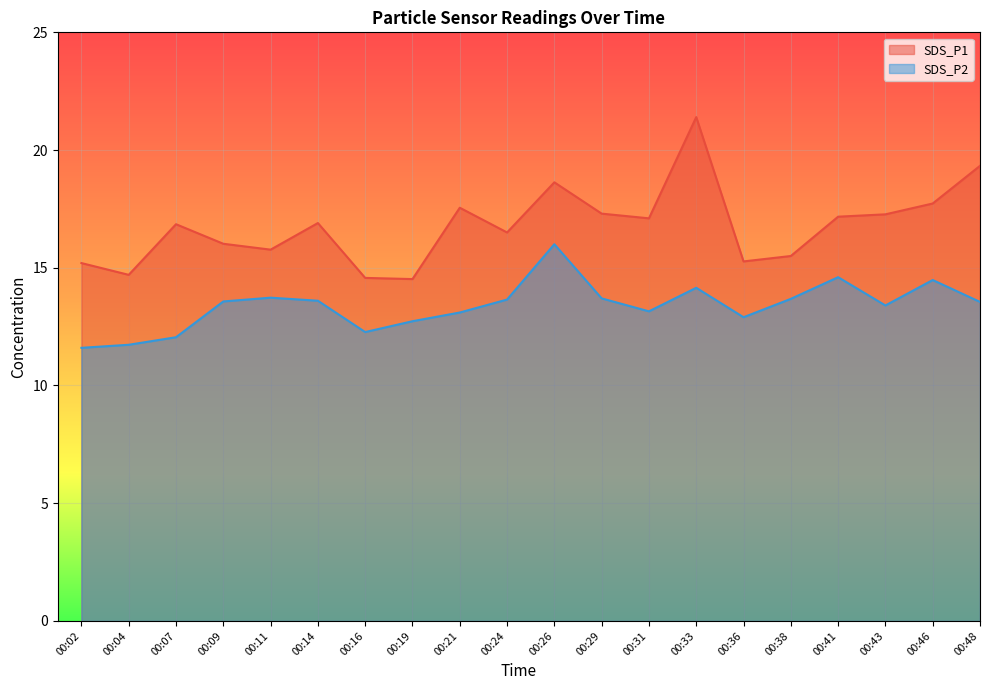

What is the difference between the maximum and second lowest values in the SDS_P2 series?

4.3